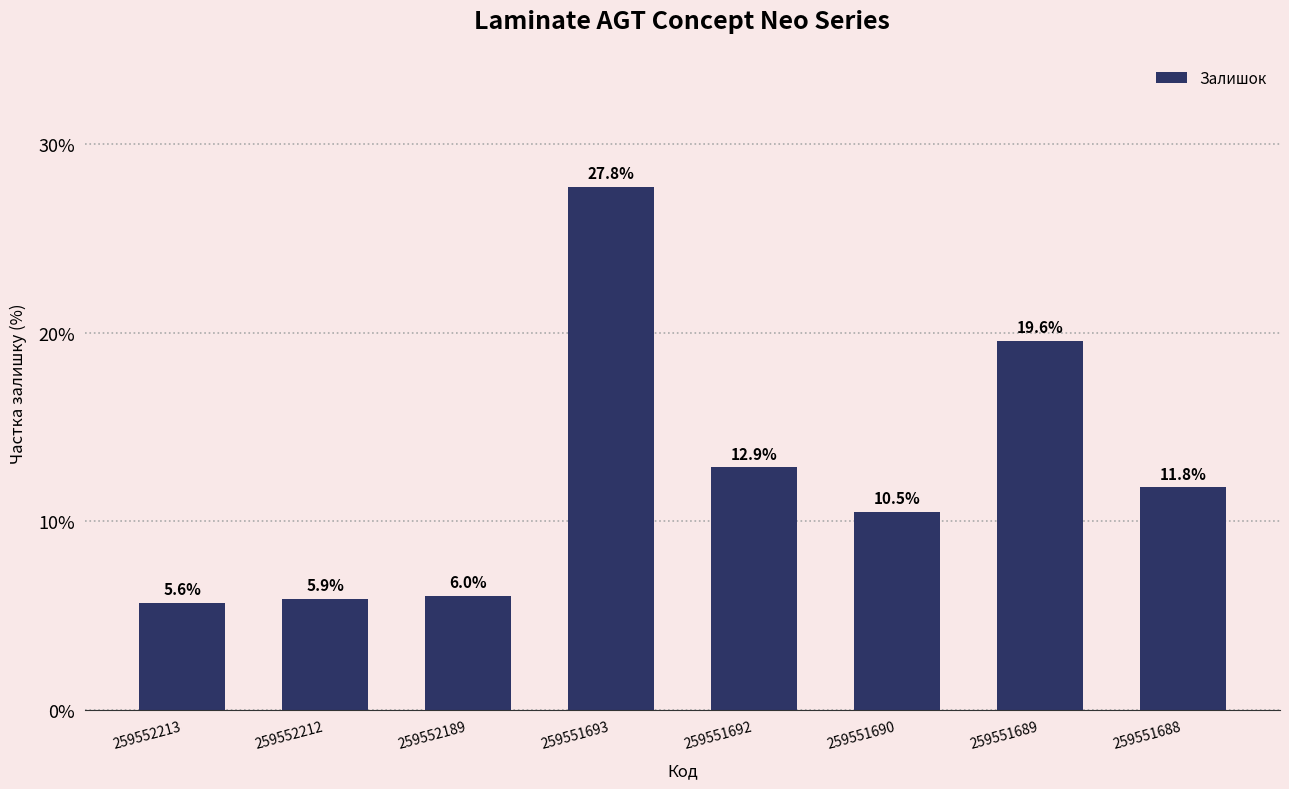

Reading right to left, list all the values displayed in this chart.

11.8	19.6	10.5	12.9	27.8	6.0	5.9	5.6